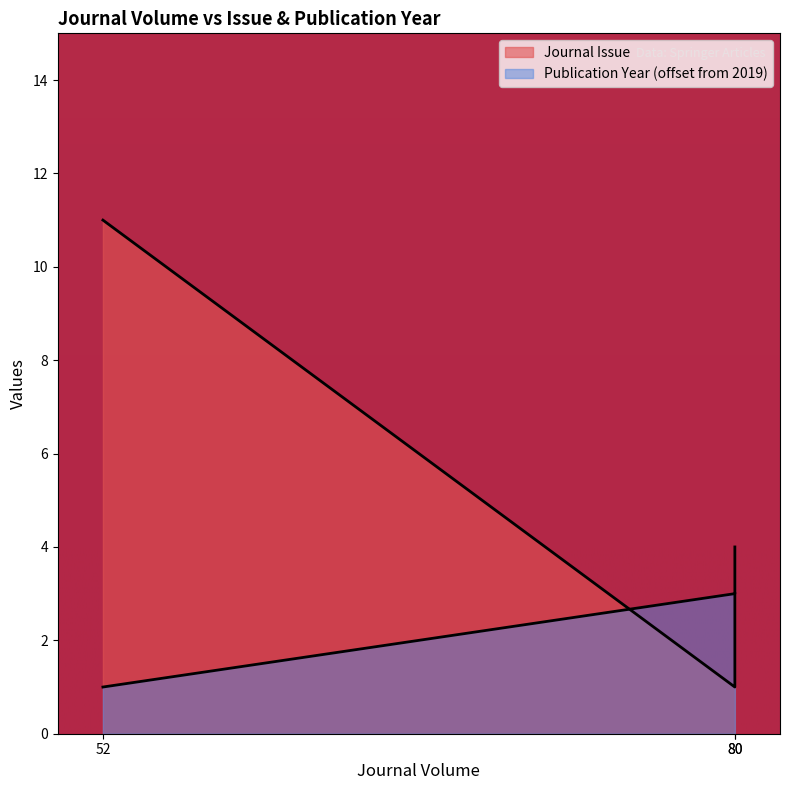

The value of Publication Year at 52 is 1. True or false?

True